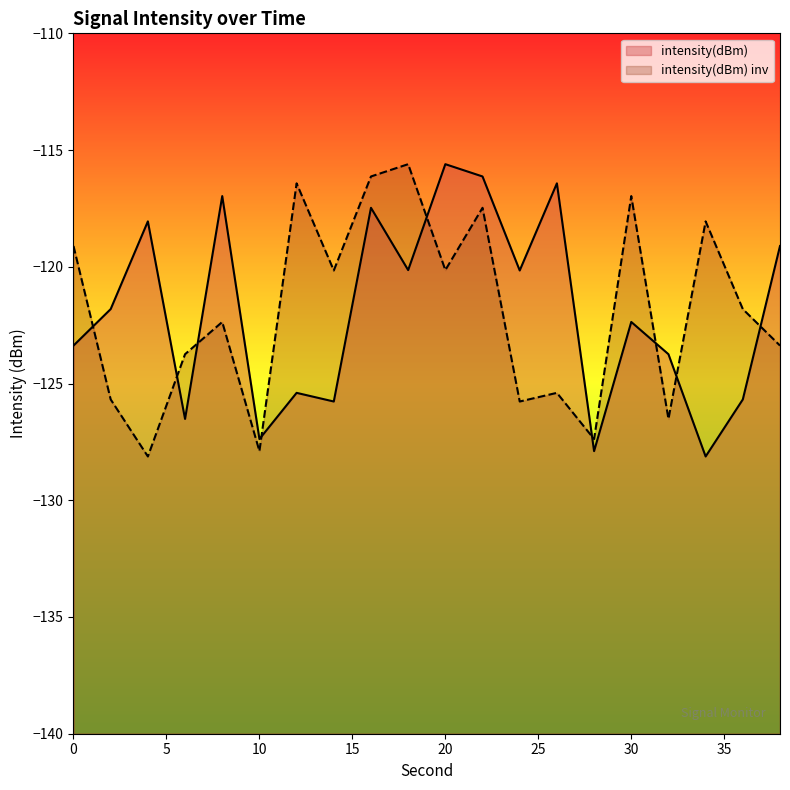

Where does the data first go above -121?

4